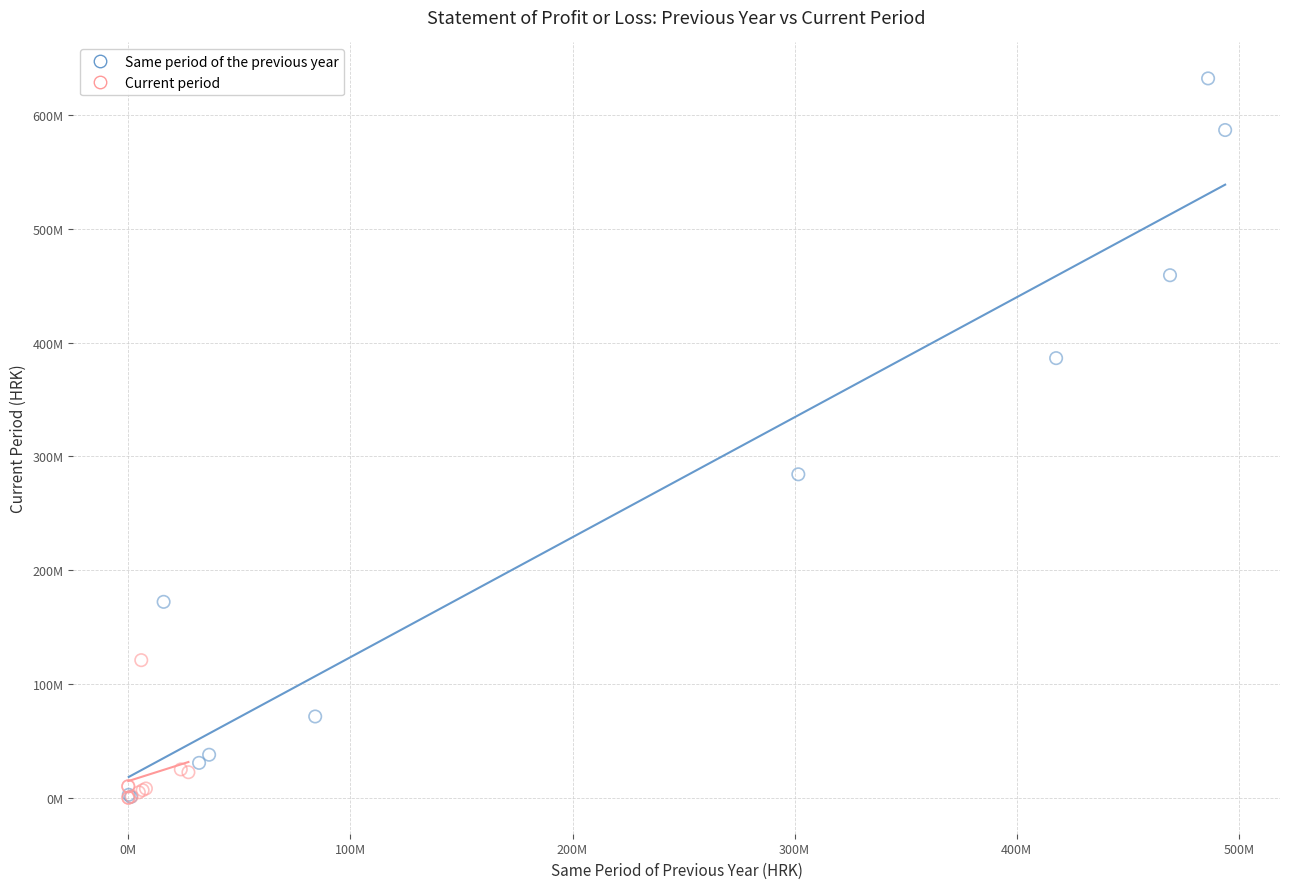

What are all the series names shown in the legend?

Same period of the previous year, Current period